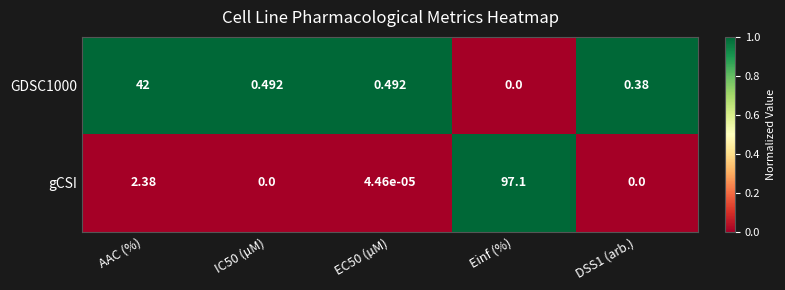

Which series has the widest spread of values?

gCSI